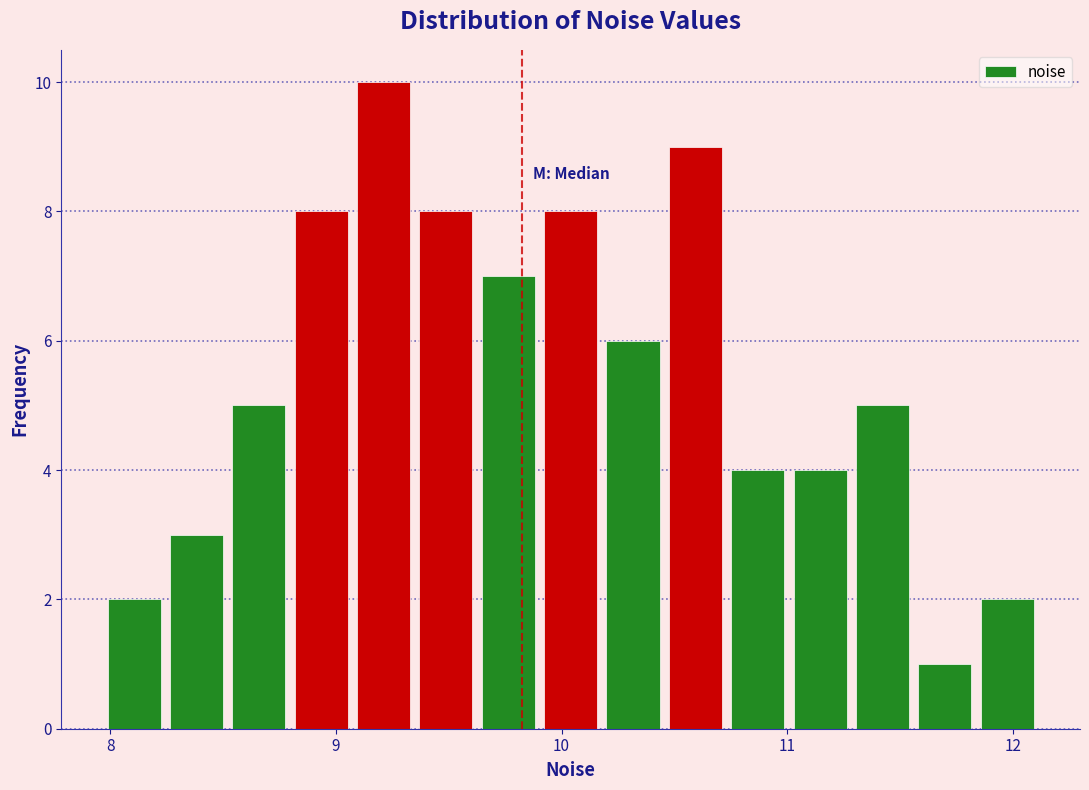

Around what value on the x-axis is the tallest bar? Give the approximate position of its centre, as read against the axis.

9.2